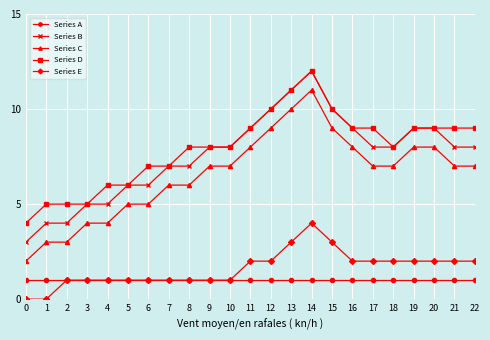

What is the value of the Series B point at the 22nd from the left?

8